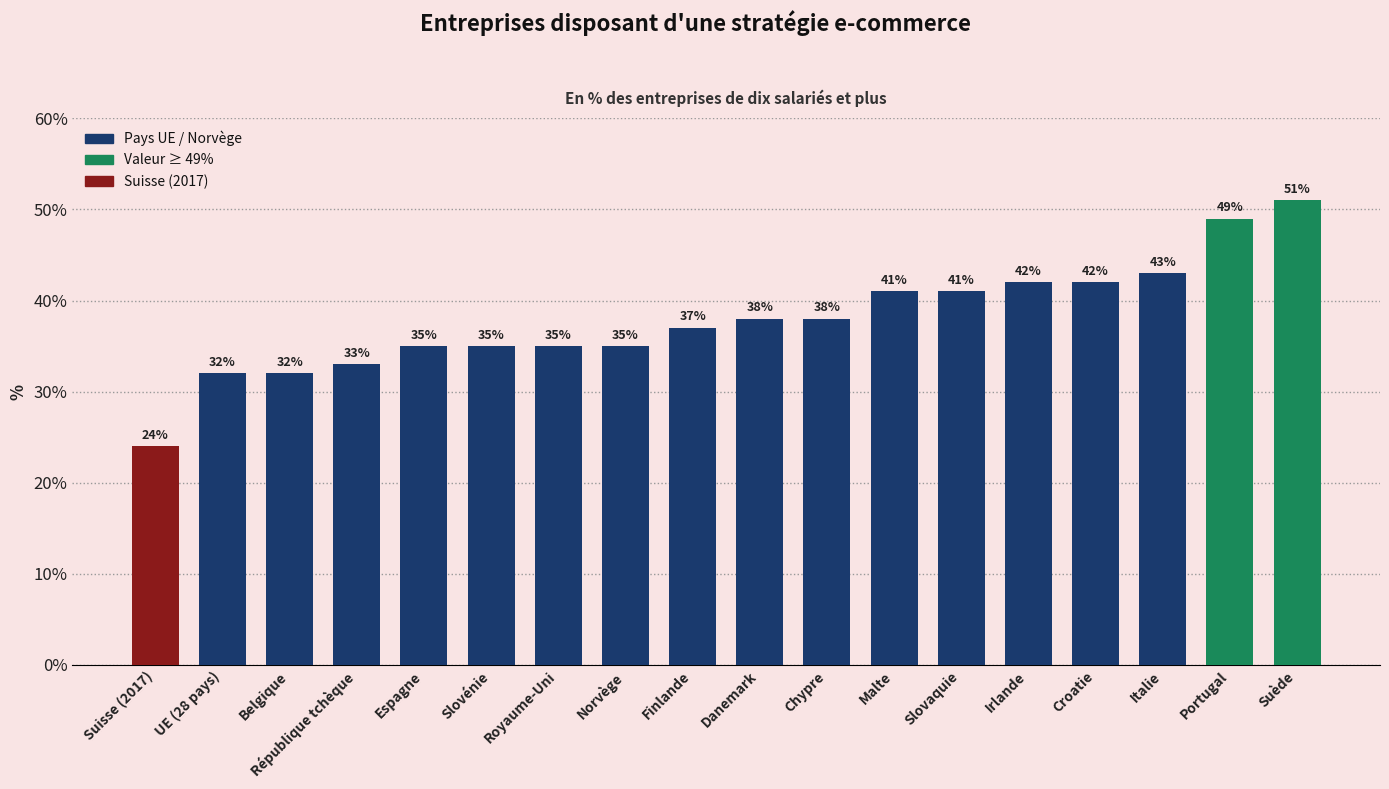

Reading left to right, transcribe all the data shown in this chart.

Suisse (2017)=24	UE (28 pays)=32	Belgique=32	République tchèque=33	Espagne=35	Slovénie=35	Royaume-Uni=35	Norvège=35	Finlande=37	Danemark=38	Chypre=38	Malte=41	Slovaquie=41	Irlande=42	Croatie=42	Italie=43	Portugal=49	Suède=51